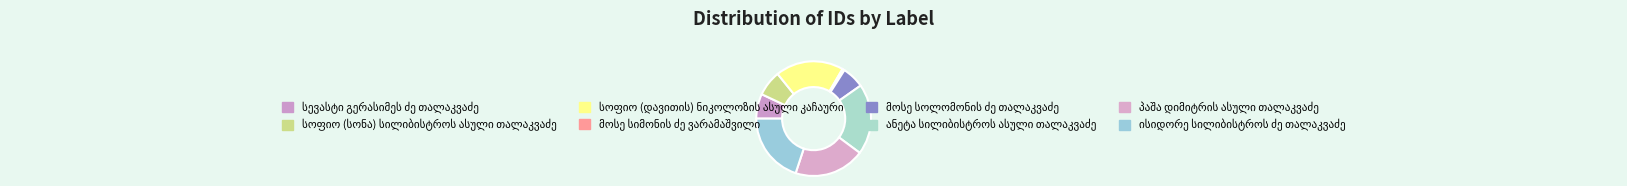

Rank the categories by value from highest to lowest.

ანეტა სილიბისტროს ასული თალაკვაძე, პაშა დიმიტრის ასული თალაკვაძე, ისიდორე სილიბისტროს ძე თალაკვაძე, სოფიო (დავითის) ნიკოლოზის ასული კაჩაური, სოფიო (სონა) სილიბისტროს ასული თალაკვაძე, სევასტი გერასიმეს ძე თალაკვაძე, მოსე სოლომონის ძე თალაკვაძე, მოსე სიმონის ძე ვარამაშვილი